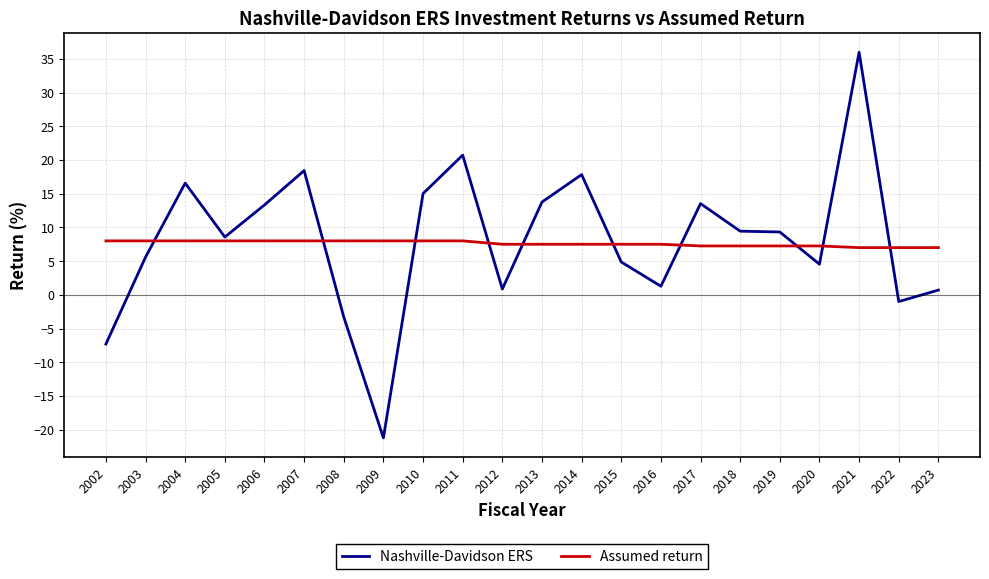

The Assumed return series shows 2.7 at 2011. True or false?

False